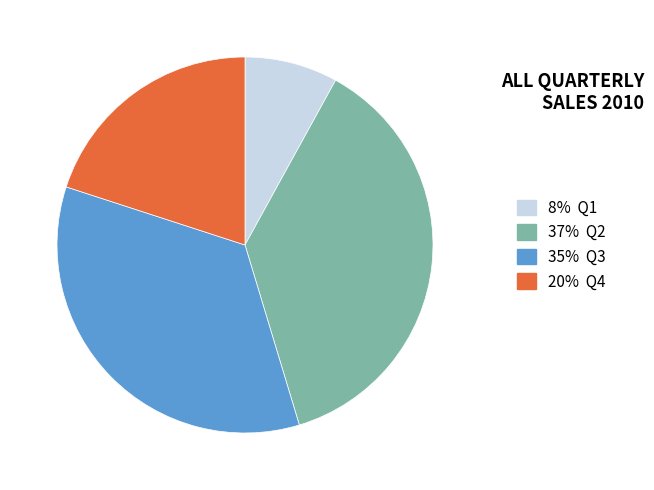

How many segments does this pie chart have?

4